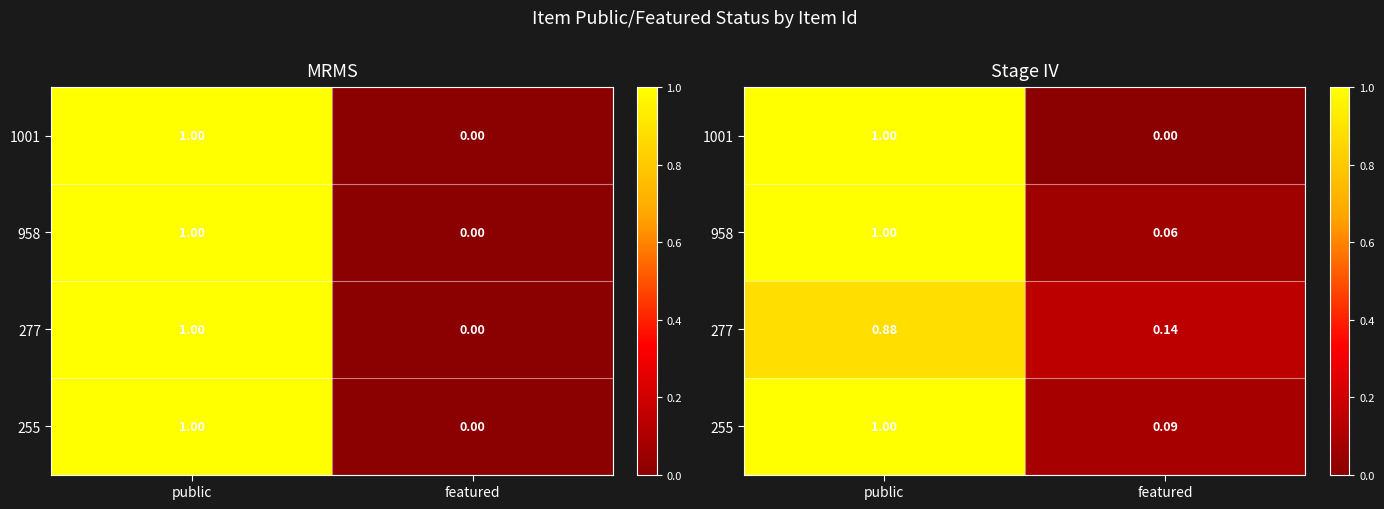

At which label does 1001 reach its minimum?

featured